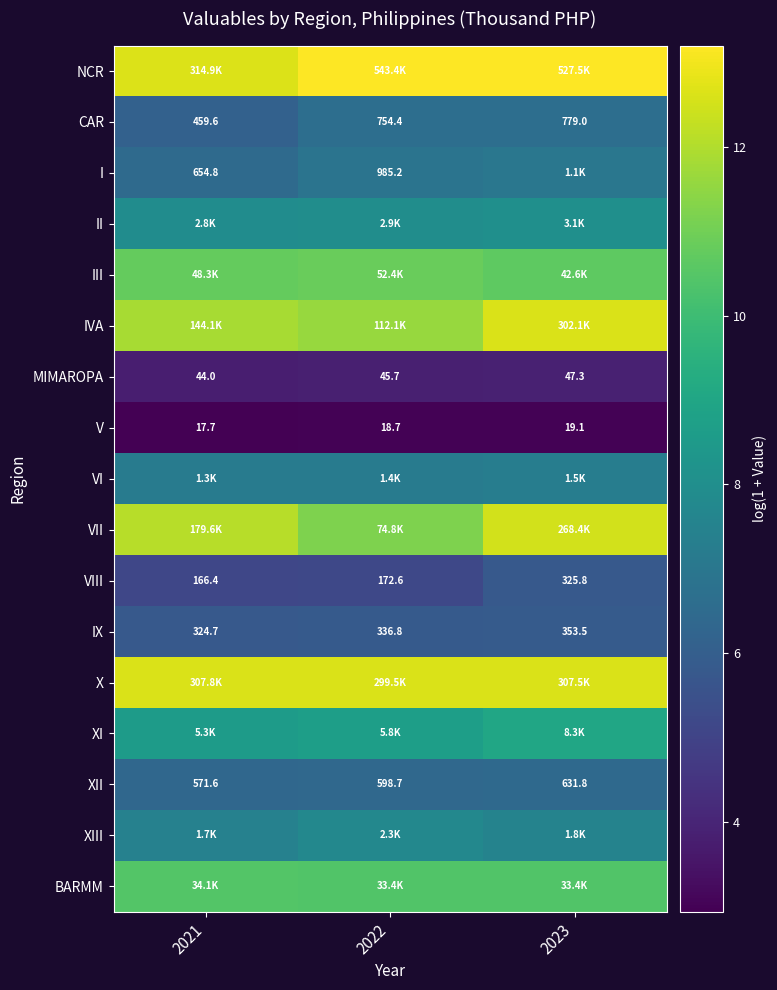

List the labels in order of XIII value, smallest first.

2021, 2023, 2022